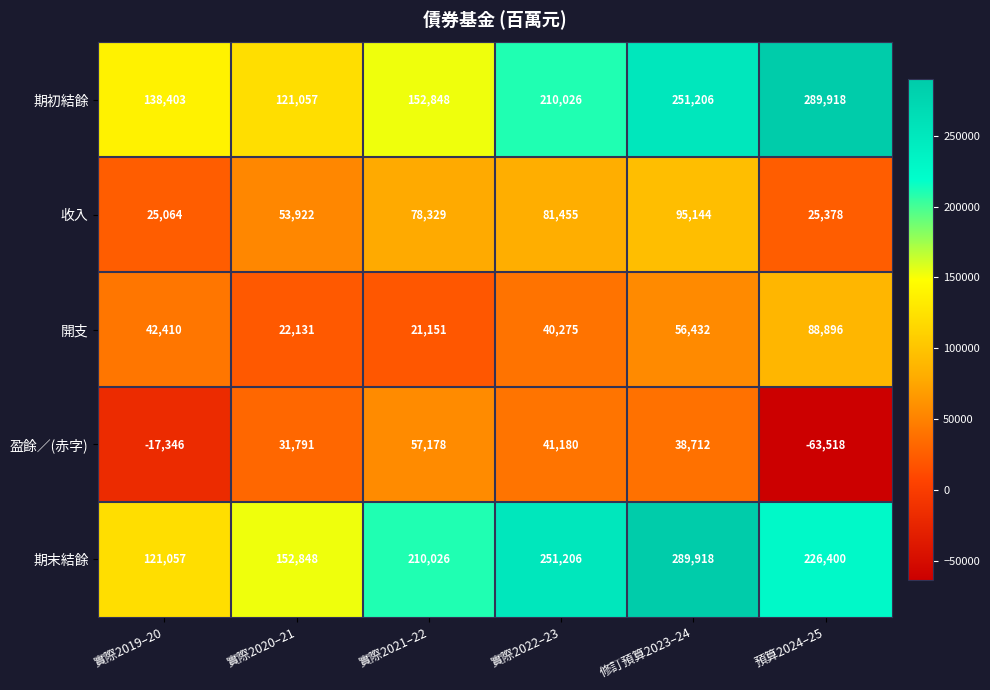

Reading left to right, what are all the values shown in this chart?

期初結餘: 實際2019–20=138403	實際2020–21=121057	實際2021–22=152848	實際2022–23=210026	修訂預算2023–24=251206	預算2024–25=289918
收入: 實際2019–20=25064	實際2020–21=53922	實際2021–22=78329	實際2022–23=81455	修訂預算2023–24=95144	預算2024–25=25378
開支: 實際2019–20=42410	實際2020–21=22131	實際2021–22=21151	實際2022–23=40275	修訂預算2023–24=56432	預算2024–25=88896
盈餘／(赤字): 實際2019–20=-17346	實際2020–21=31791	實際2021–22=57178	實際2022–23=41180	修訂預算2023–24=38712	預算2024–25=-63518
期末結餘: 實際2019–20=121057	實際2020–21=152848	實際2021–22=210026	實際2022–23=251206	修訂預算2023–24=289918	預算2024–25=226400